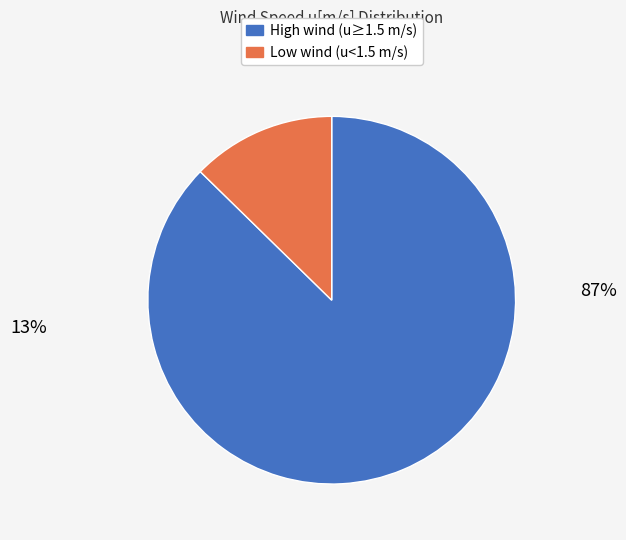

Is there a majority slice in this chart?

Yes